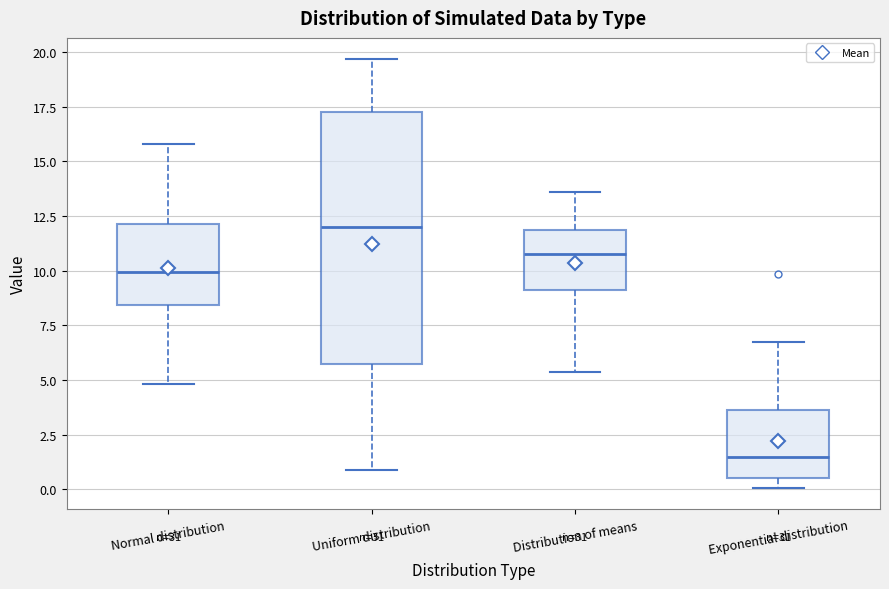

Which box's median line is the lowest?

Exponential distribution